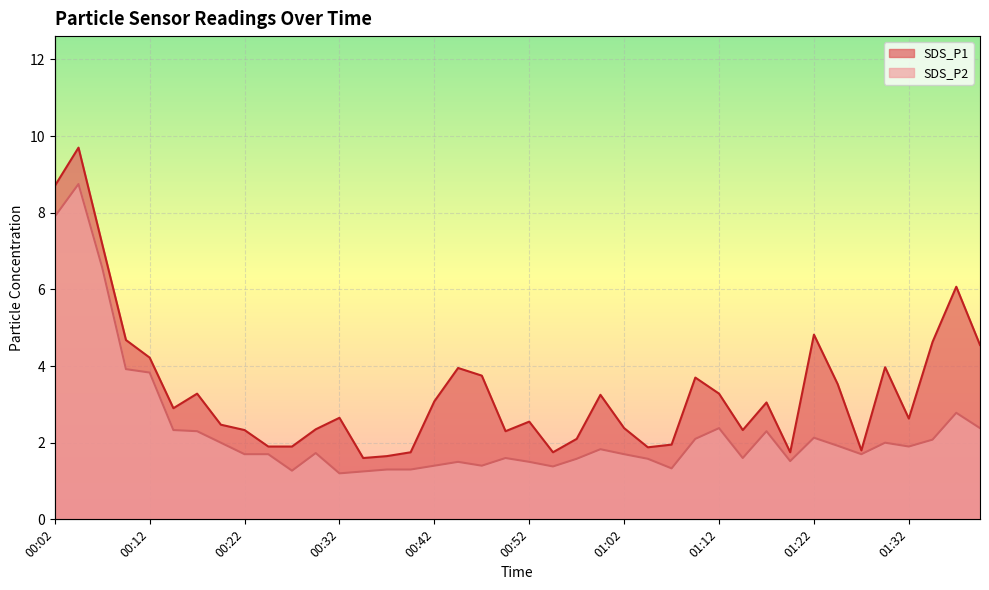

What is the difference between the second highest and minimum values in the SDS_P2 series?

6.7